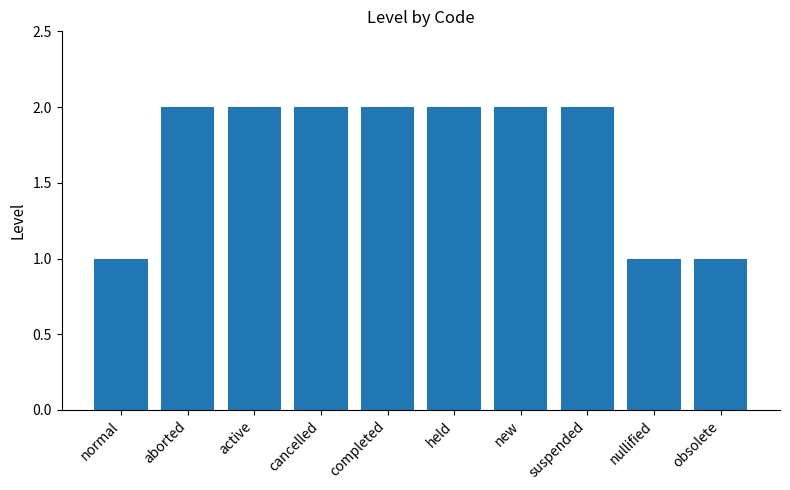

The chart shows a value of 0 at nullified. True or false?

False